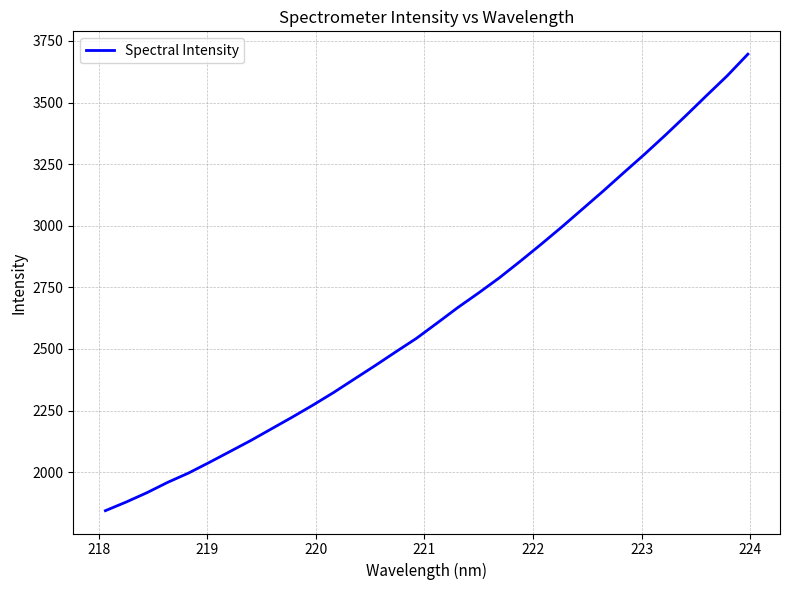

What is the smallest value displayed?

1843.6